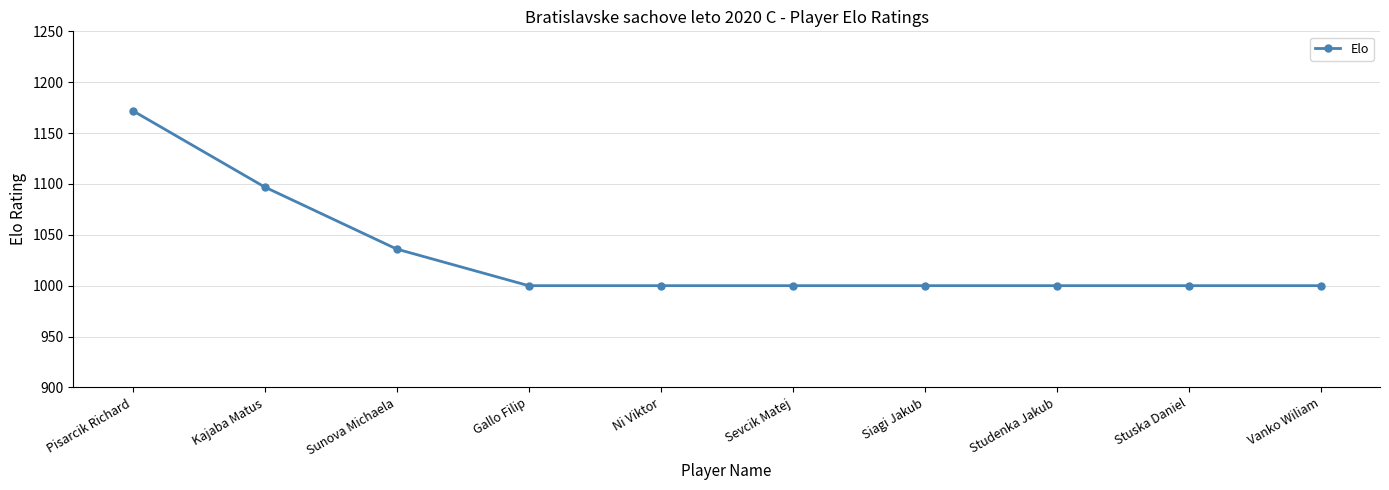

Approximately how many times larger is the value at Studenka Jakub compared to Sunova Michaela?

1.0